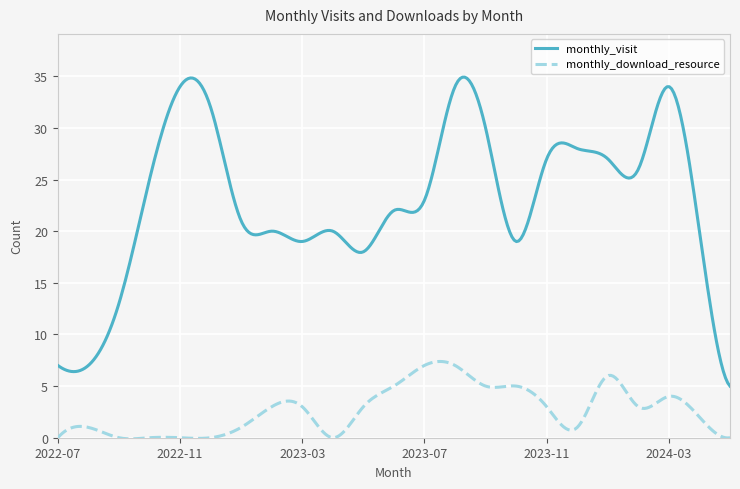

True or false: monthly_visit and monthly_download_resource cross at least once.

False